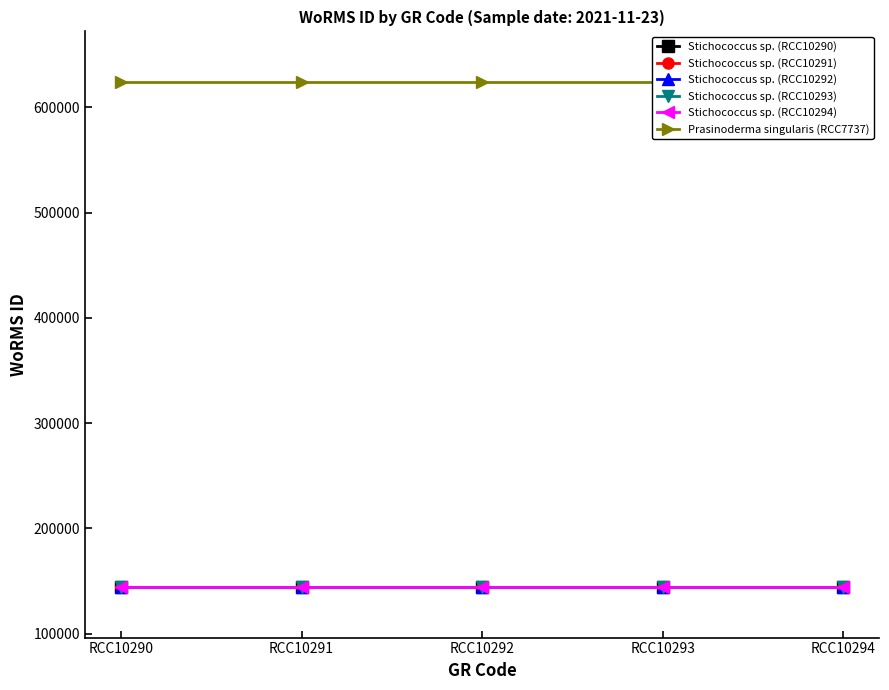

Reading left to right, what are all the values shown in this chart?

Stichococcus sp. (RCC10290): 144193	144193	144193	144193	144193
Stichococcus sp. (RCC10291): 144193	144193	144193	144193	144193
Stichococcus sp. (RCC10292): 144193	144193	144193	144193	144193
Stichococcus sp. (RCC10293): 144193	144193	144193	144193	144193
Stichococcus sp. (RCC10294): 144193	144193	144193	144193	144193
Prasinoderma singularis (RCC7737): 624302	624302	624302	624302	624302